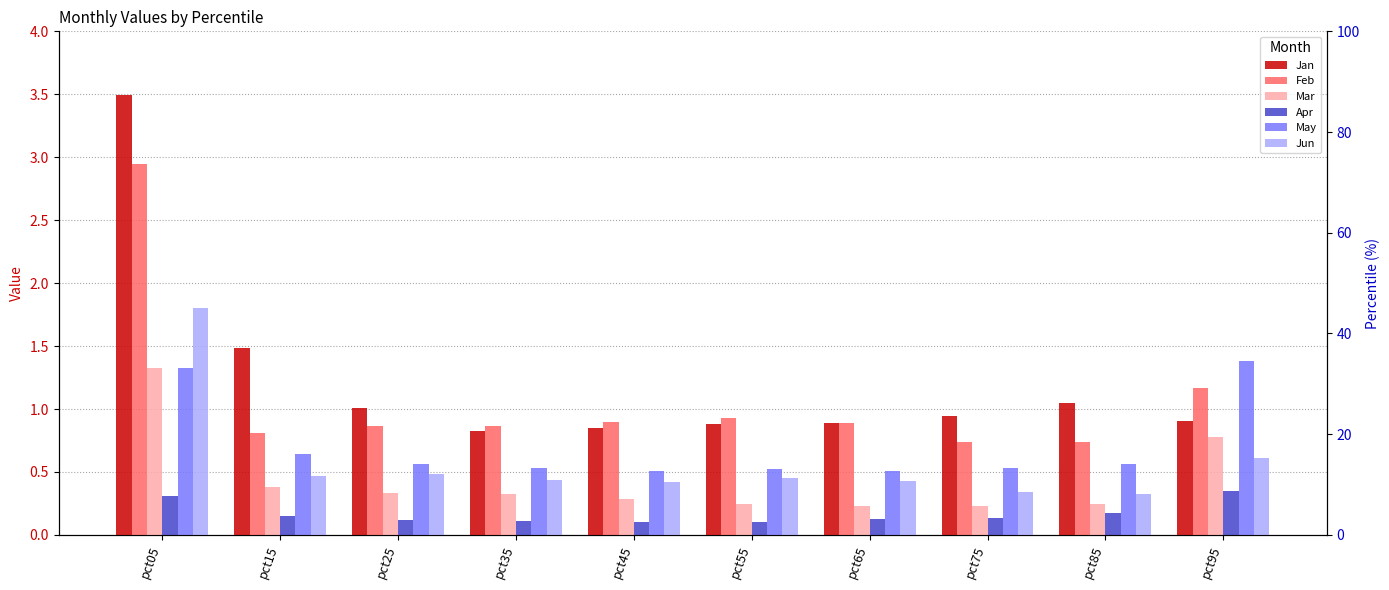

Between pct05 and pct55, which series saw the biggest shift?

Jan